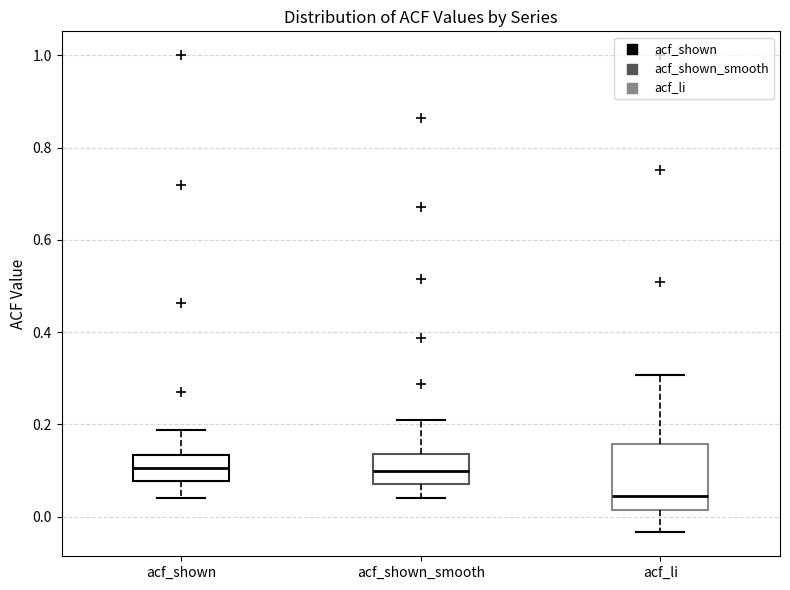

Reading left to right, read every box against the y-axis: the position of its median line, the range the box covers, and the ends of its whiskers. The values are not printed on the chart, so give them approximately, as read against the axis.

acf_shown: median 0.10, box 0.08 to 0.14, whiskers 0.04 to 0.18
acf_shown_smooth: median 0.10, box 0.08 to 0.14, whiskers 0.04 to 0.20
acf_li: median 0.04, box 0.02 to 0.16, whiskers -0.04 to 0.30